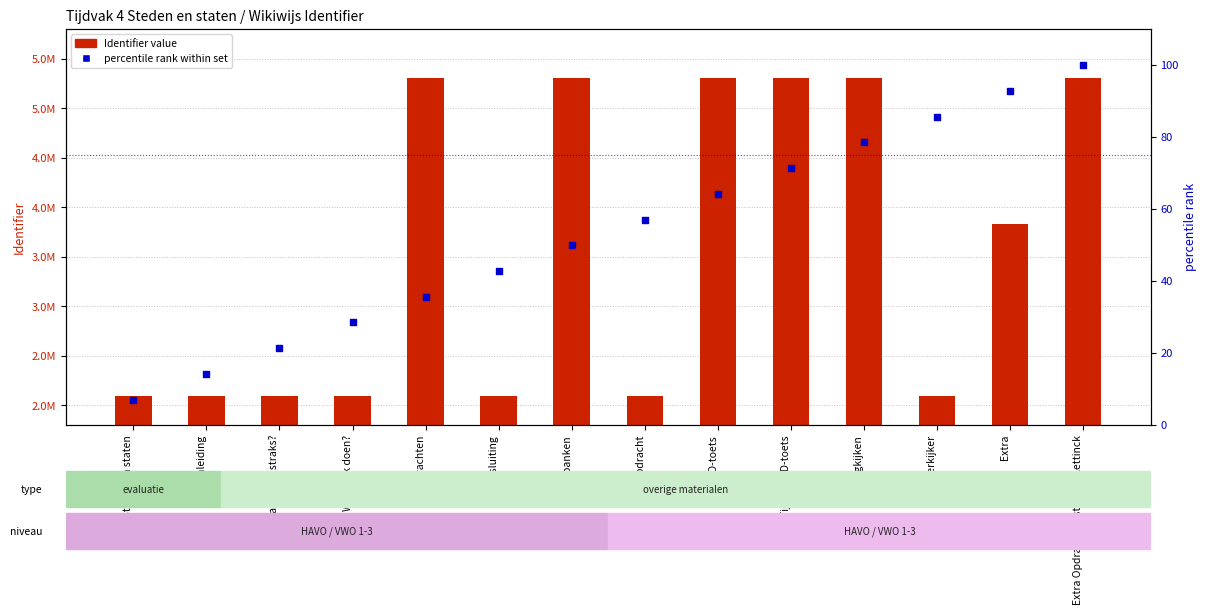

What are all the series names shown in the legend?

Identifier value, percentile rank within set